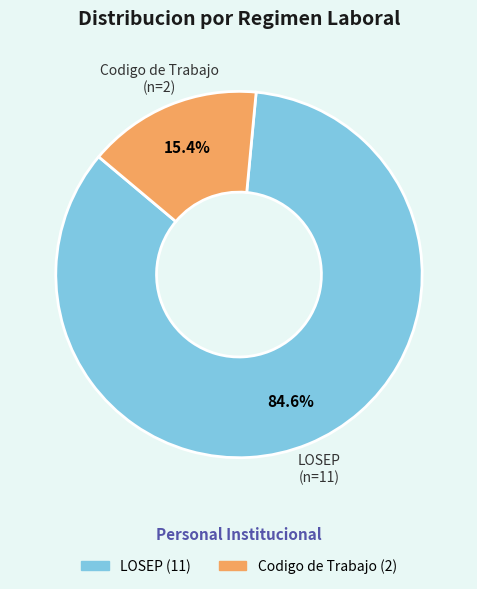

Which slice represents more than half of the pie?

LOSEP